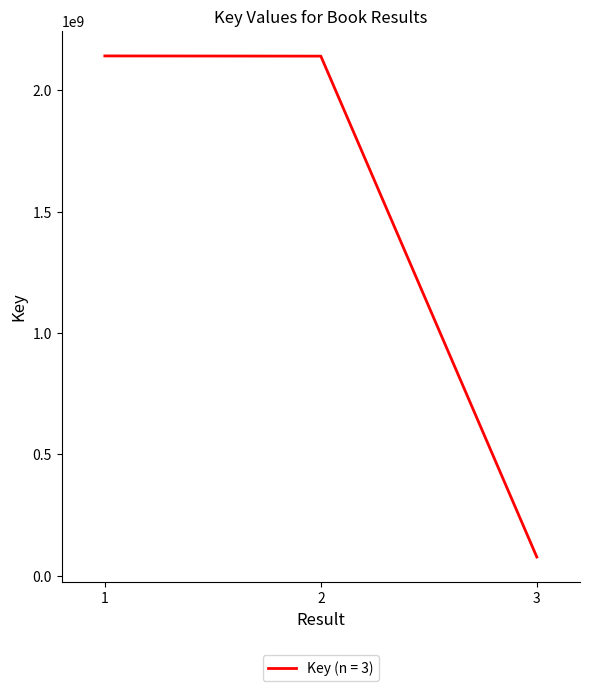

The chart shows a value of 2141807018 at 1. True or false?

True